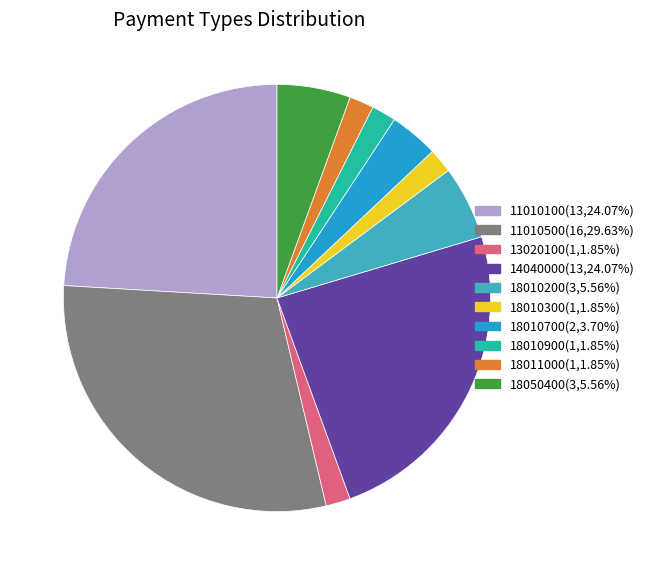

Is it true that 11010100 is 24% of the pie?

True